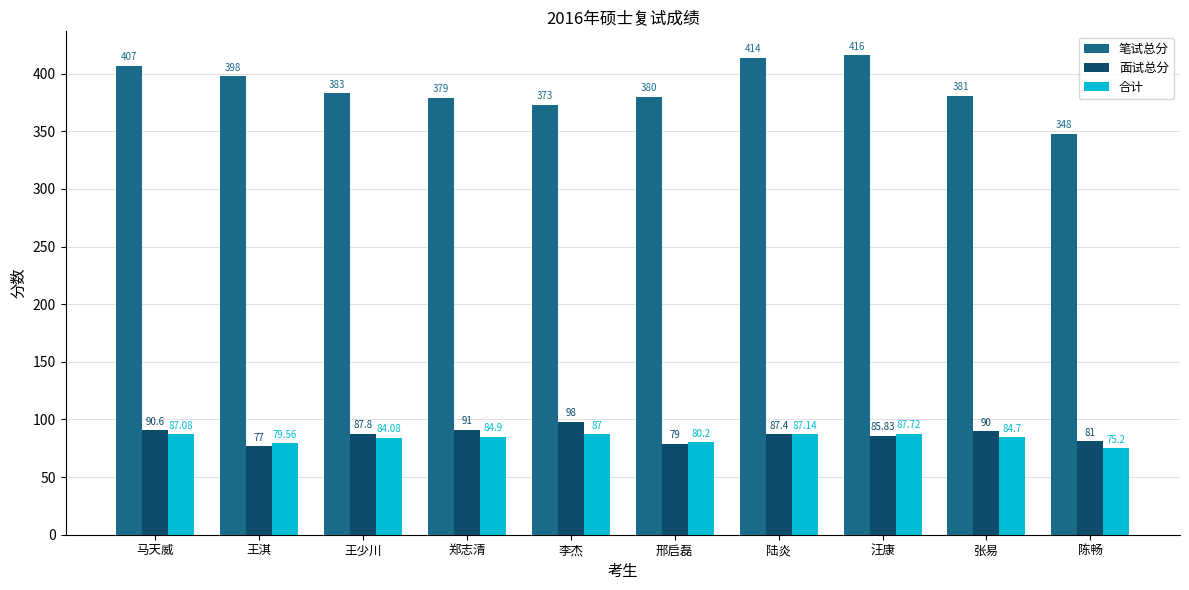

Count the number of categories in the chart.

10